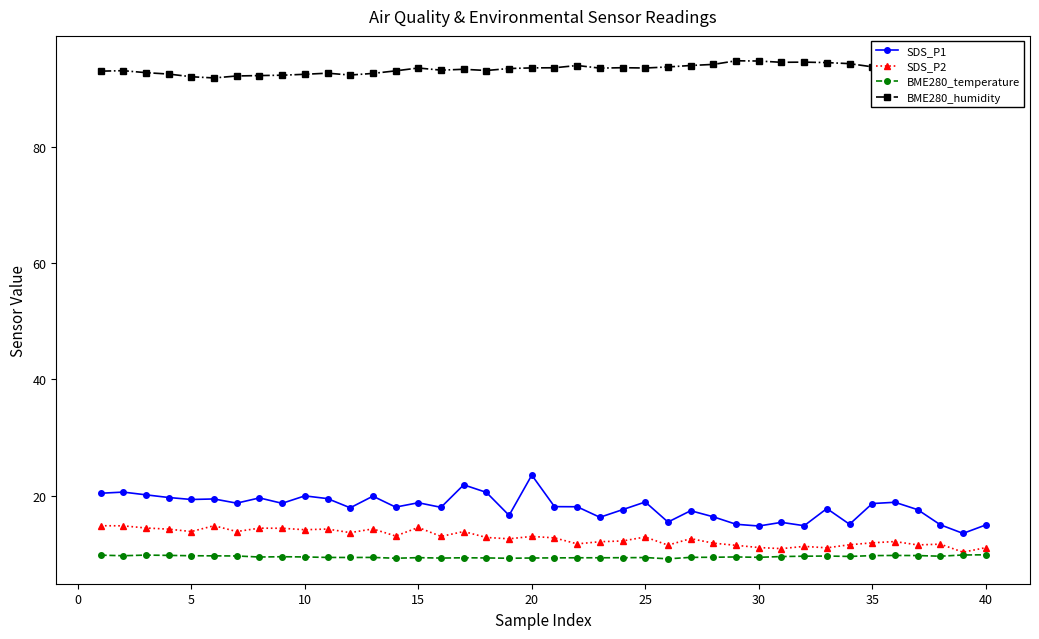

How many categories are shown in the chart?

40